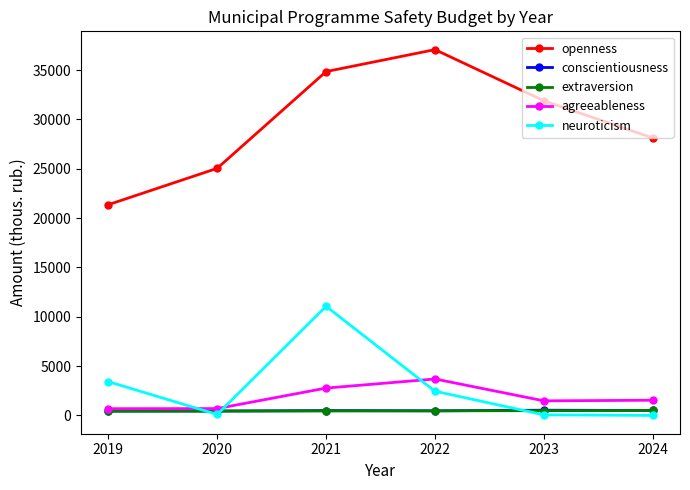

True or false: openness has more than 1 points higher than both neighbors.

False